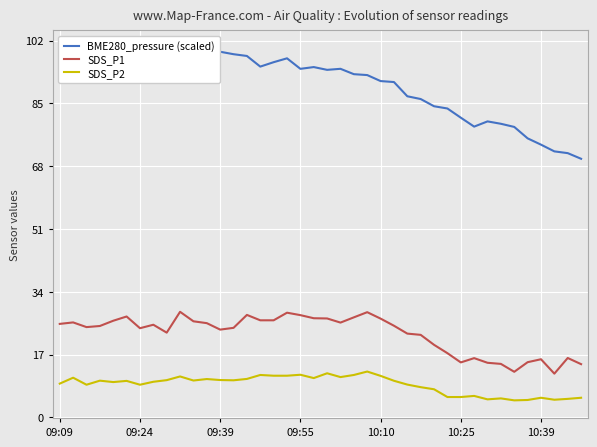

True or false: SDS_P2 and BME280_pressure (scaled) intersect in this chart.

False